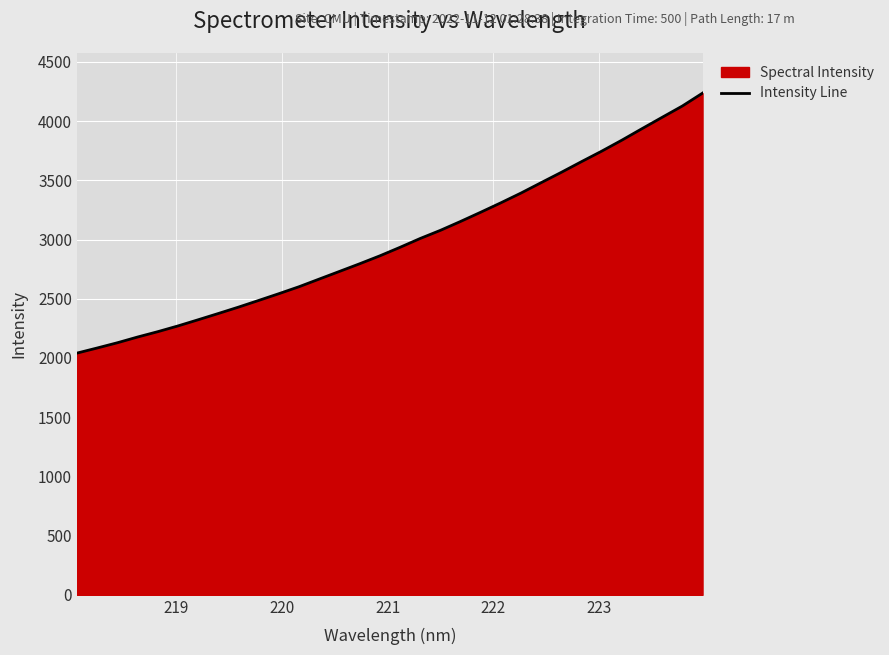

What is the minimum value shown in the chart?

2041.0